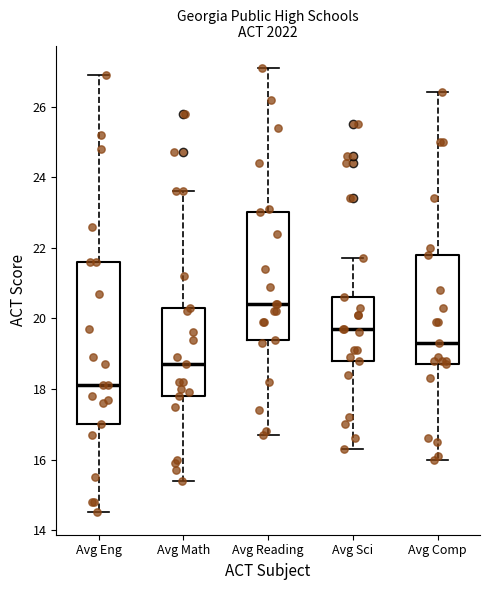

Comparing the boxes themselves (not the whiskers), which one is the tallest?

Avg Eng